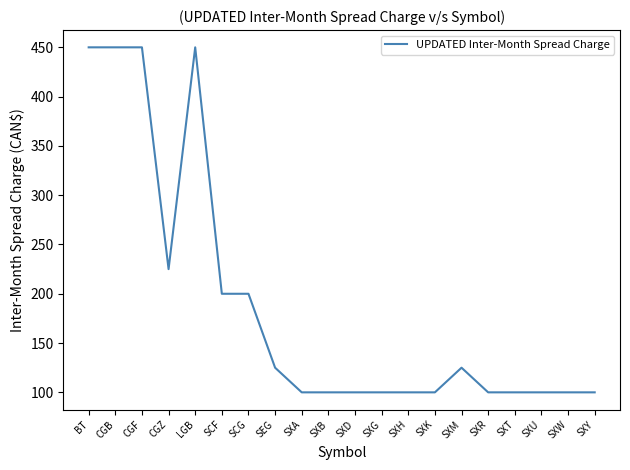

Reading left to right, what are all the values shown in this chart?

BT=450	CGB=450	CGF=450	CGZ=225	LGB=450	SCF=200	SCG=200	SEG=125	SXA=100	SXB=100	SXD=100	SXG=100	SXH=100	SXK=100	SXM=125	SXR=100	SXT=100	SXU=100	SXW=100	SXY=100